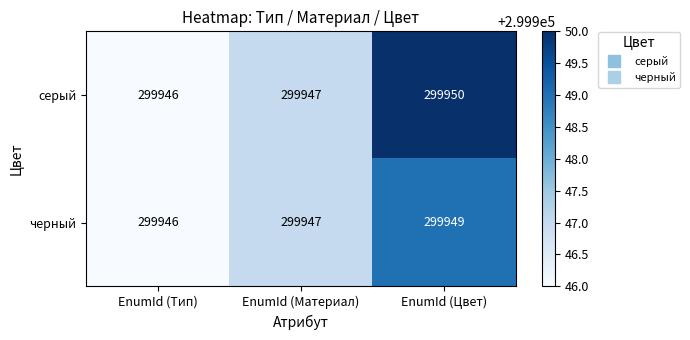

What is the difference between the maximum and minimum values in the серый series?

4